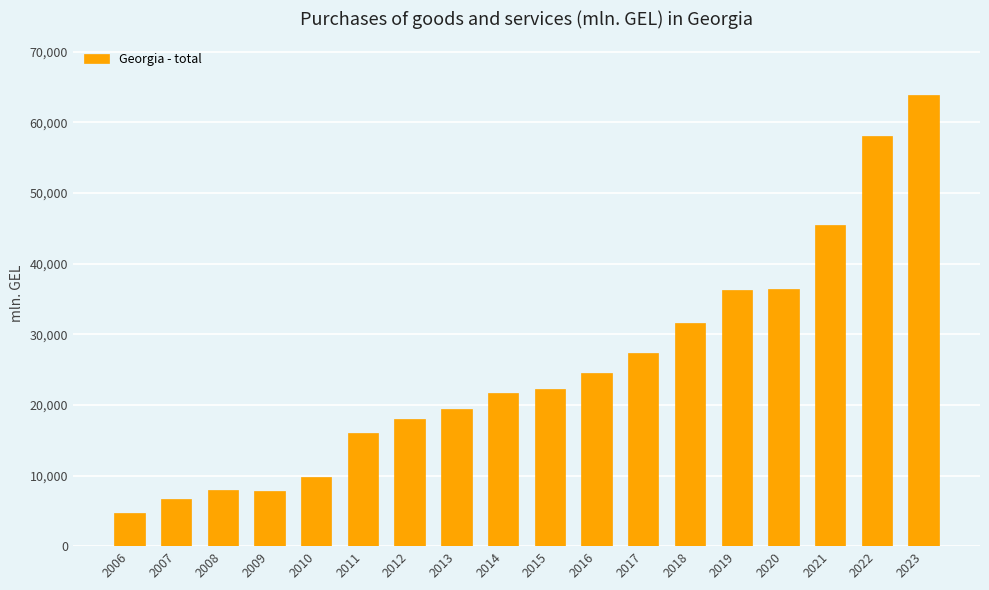

What is the value of the 5th bar from the left?

9830.4